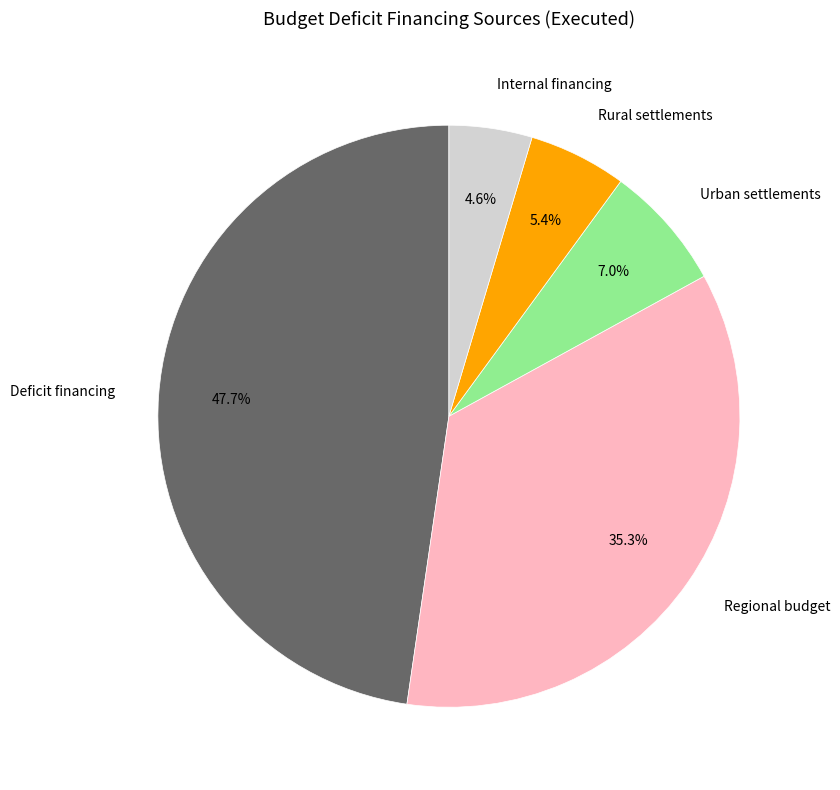

What is the largest slice in the pie chart?

Deficit financing